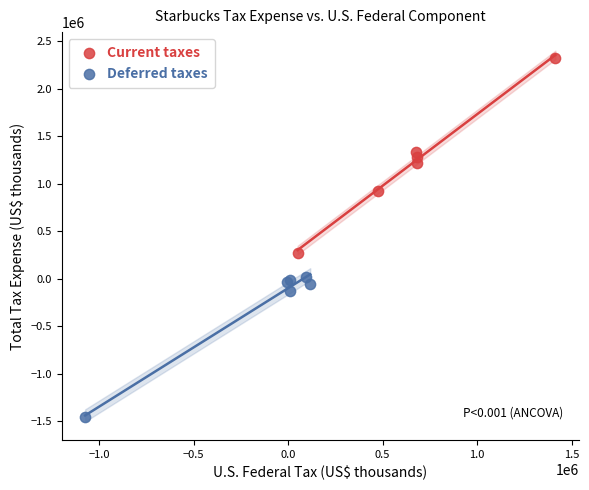

Which series contains the highest Y value?

Current taxes